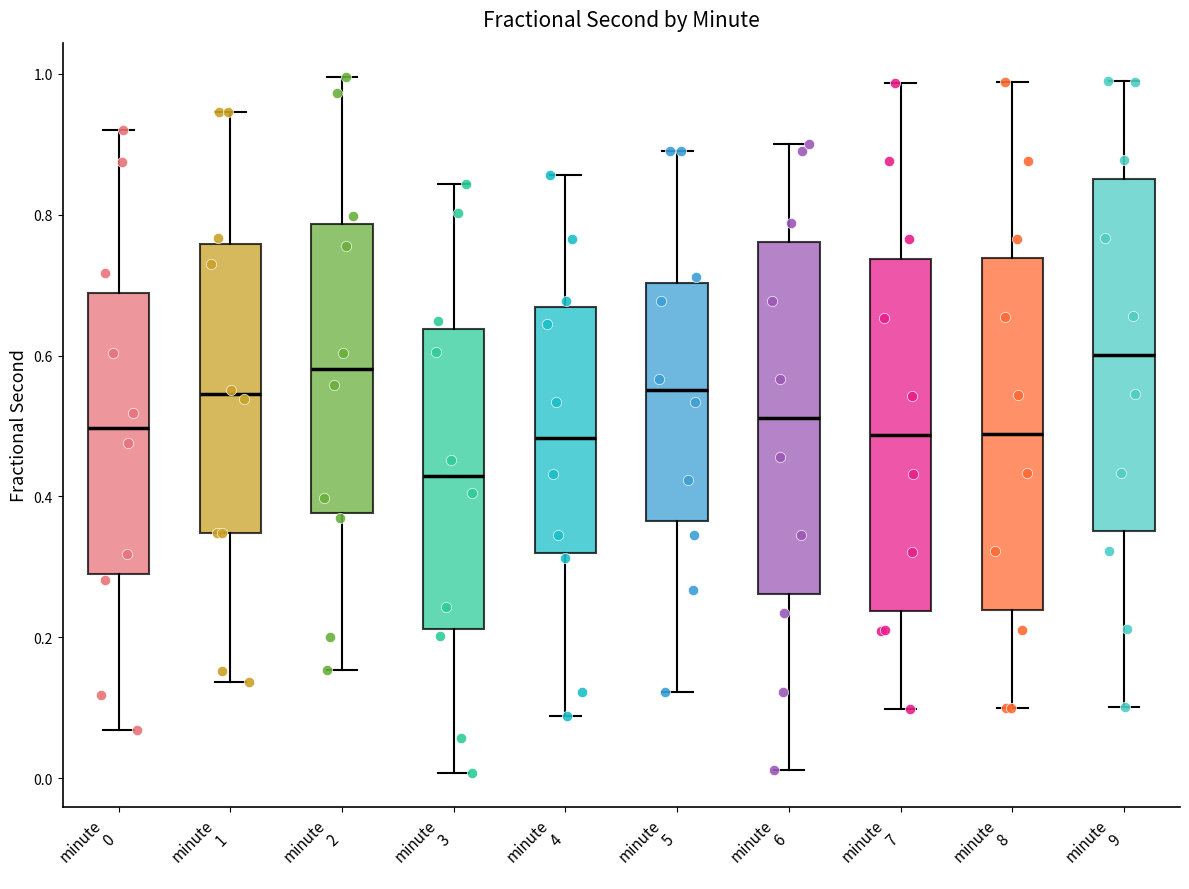

Reading left to right, transcribe this box plot: for each box, give where its median line is, the range the box spans, and where its two whiskers end, as read against the y-axis. The values are not printed on the chart, so give them approximately, as read against the axis.

minute 0: median 0.50, box 0.30 to 0.68, whiskers 0.06 to 0.92
minute 1: median 0.54, box 0.34 to 0.76, whiskers 0.14 to 0.94
minute 2: median 0.58, box 0.38 to 0.78, whiskers 0.16 to 1.00
minute 3: median 0.42, box 0.22 to 0.64, whiskers 0.00 to 0.84
minute 4: median 0.48, box 0.32 to 0.66, whiskers 0.08 to 0.86
minute 5: median 0.56, box 0.36 to 0.70, whiskers 0.12 to 0.90
minute 6: median 0.52, box 0.26 to 0.76, whiskers 0.02 to 0.90
minute 7: median 0.48, box 0.24 to 0.74, whiskers 0.10 to 0.98
minute 8: median 0.48, box 0.24 to 0.74, whiskers 0.10 to 0.98
minute 9: median 0.60, box 0.36 to 0.86, whiskers 0.10 to 1.00